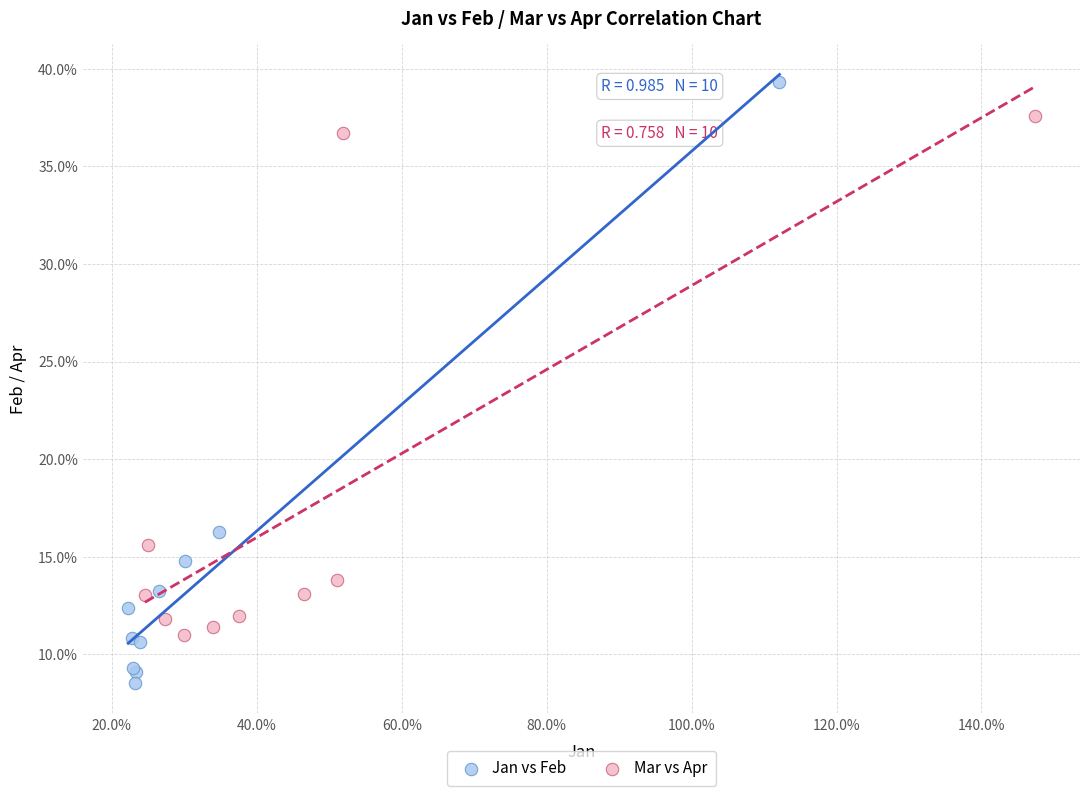

What are all the series names shown in the legend?

Jan vs Feb, Mar vs Apr